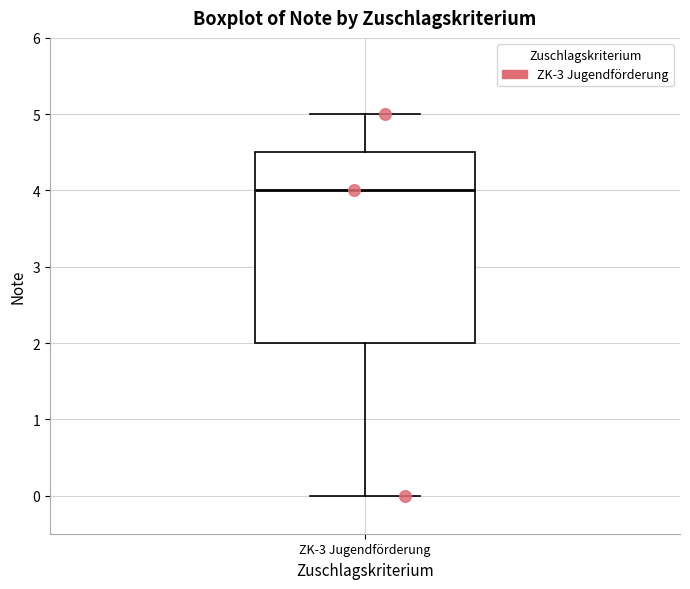

Where does the upper whisker of the box for ZK-3 Jugendförderung end on the y-axis? The values are not printed on the chart, so give them approximately, as read against the axis.

5.0